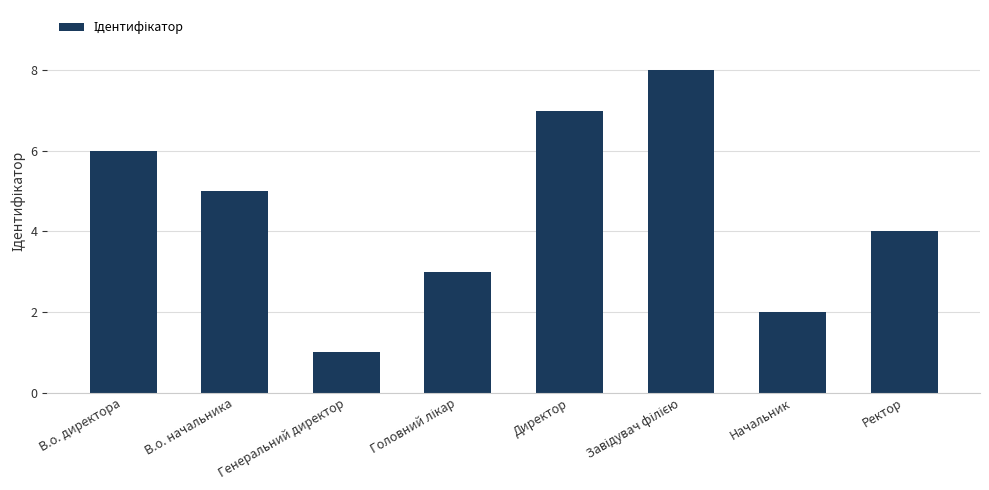

What is the greatest value displayed?

8